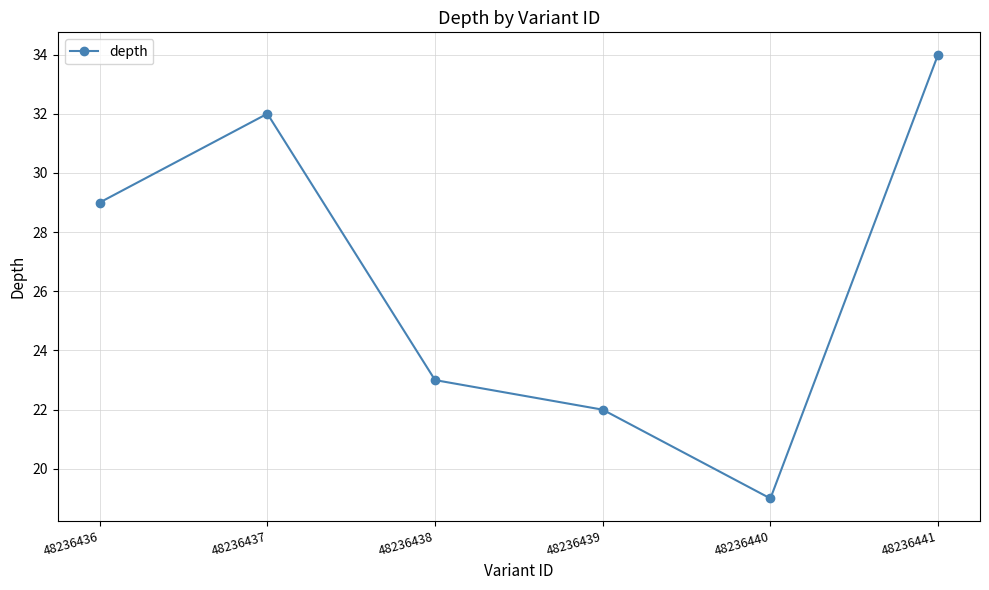

Is it true that the value at 48236439 is 22?

True